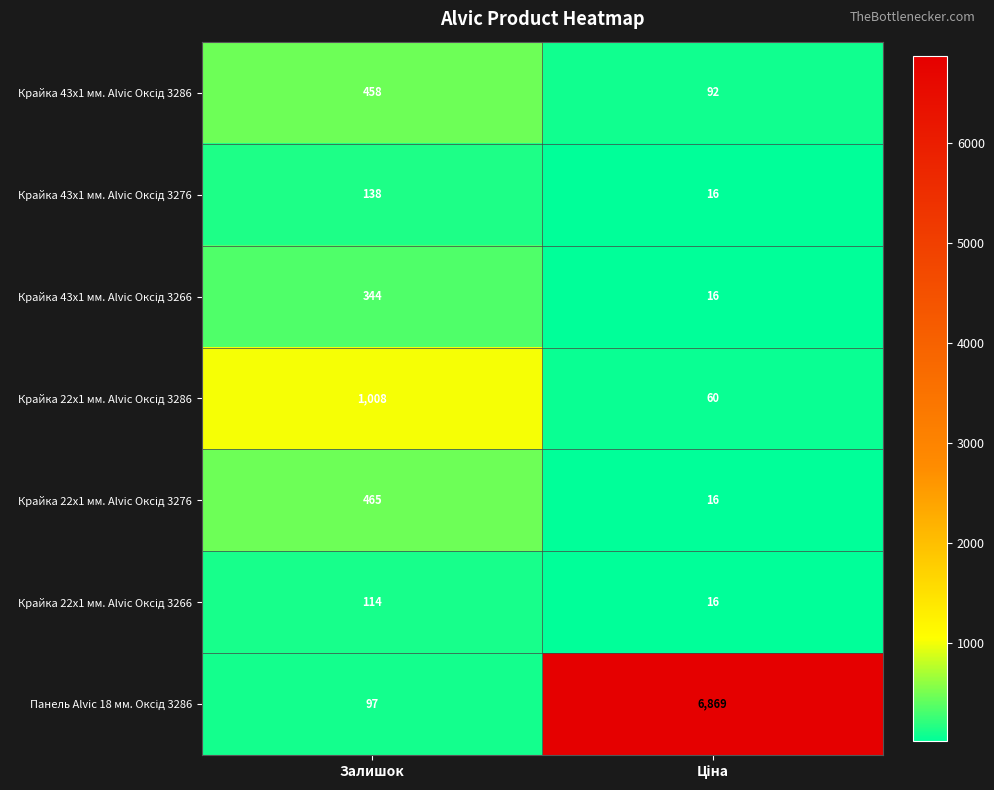

What is the smallest value displayed?

16